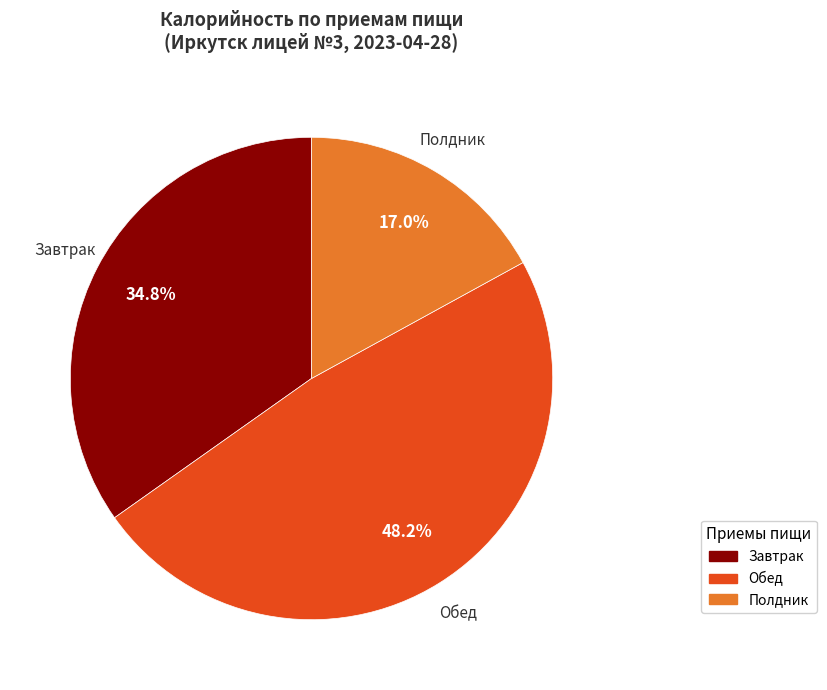

True or false: Полдник accounts for 8% of the total.

False